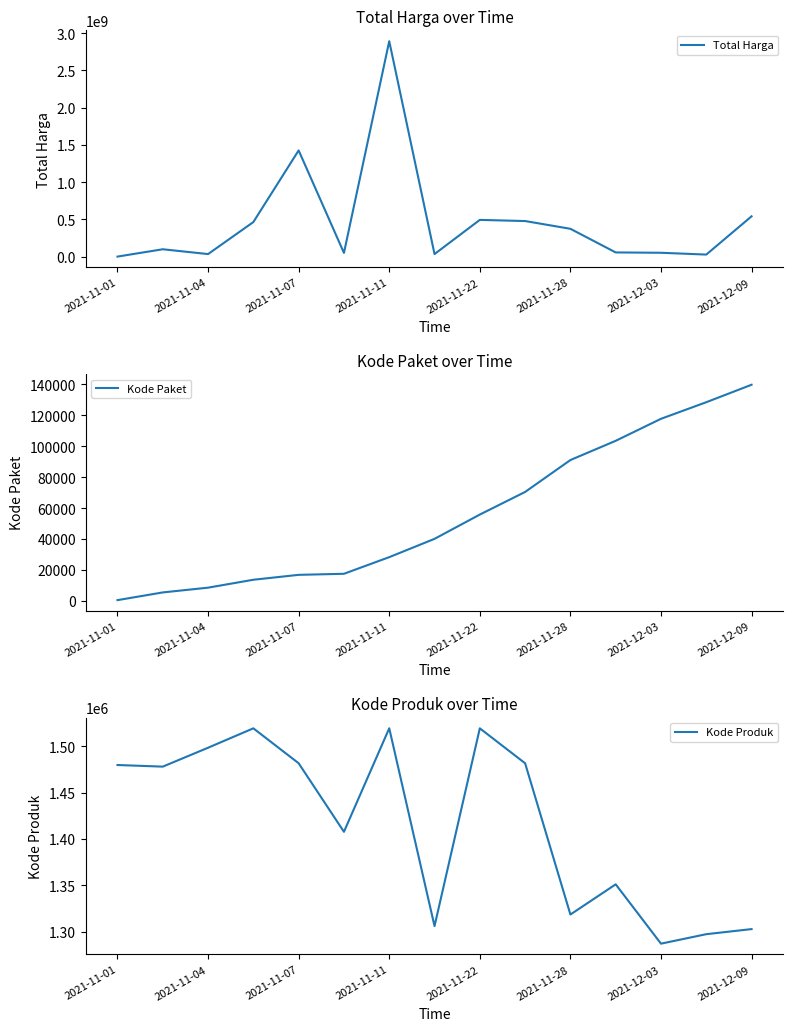

Is this an area chart (filled region under the line)?

No